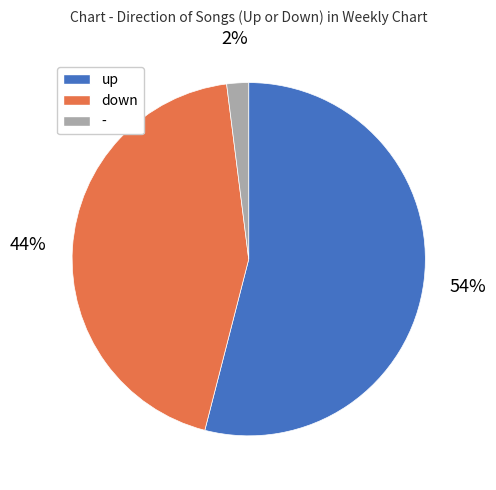

How many segments does this pie chart have?

3